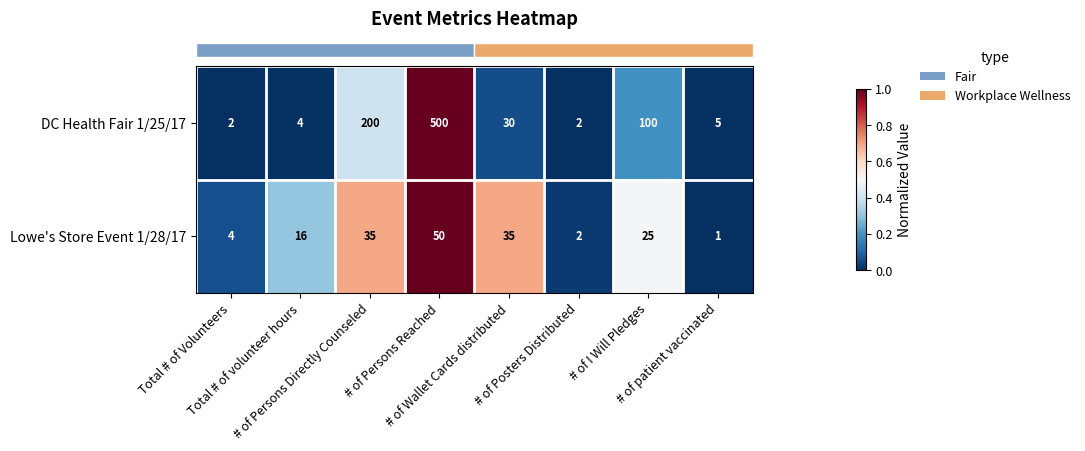

Which series has the largest range (max minus min)?

DC Health Fair 1/25/17